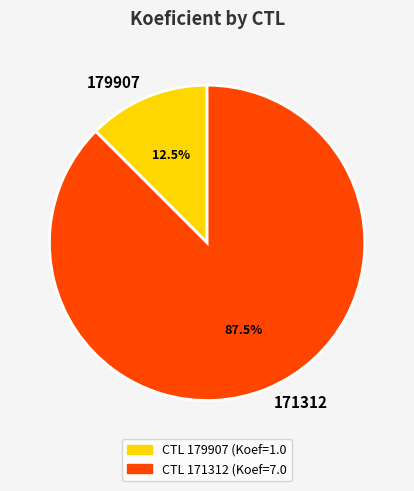

Which category has the smallest portion of the pie?

179907